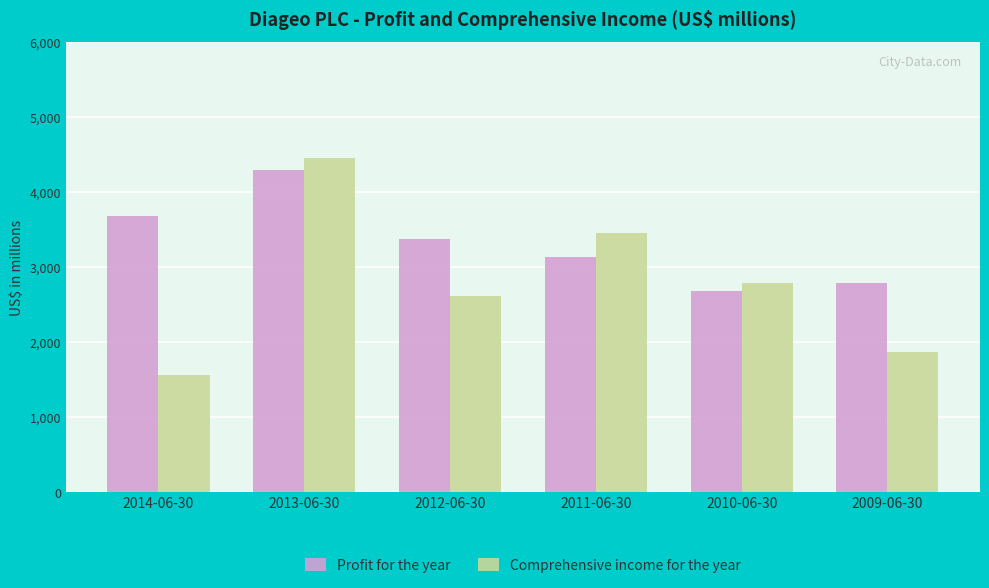

Is it true that Profit for the year equals 1966 at 2012-06-30?

False